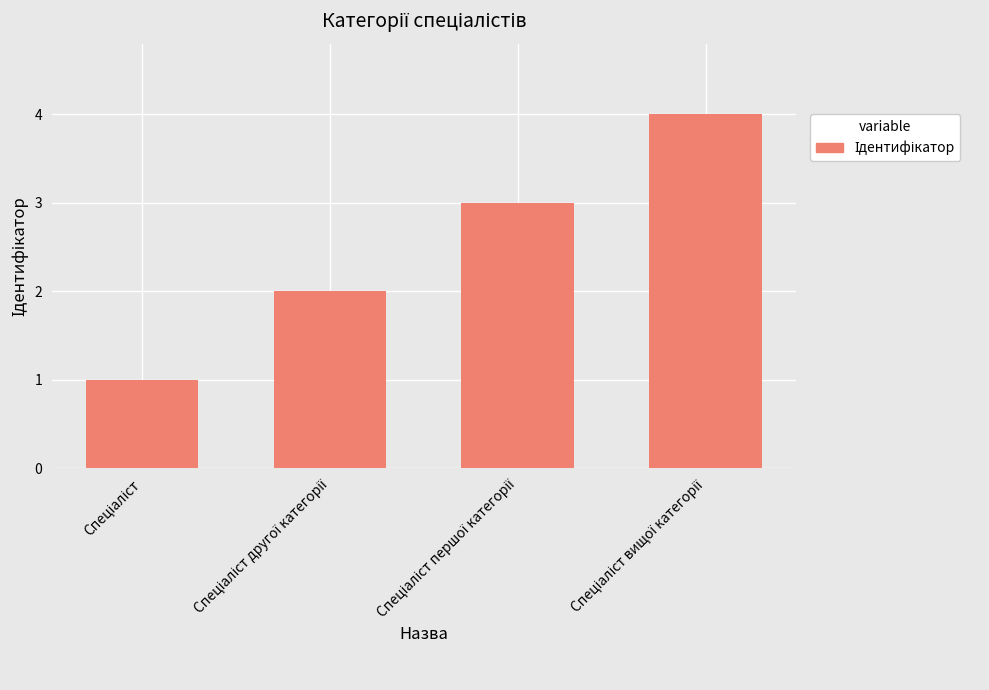

What is the sum of all values?

10